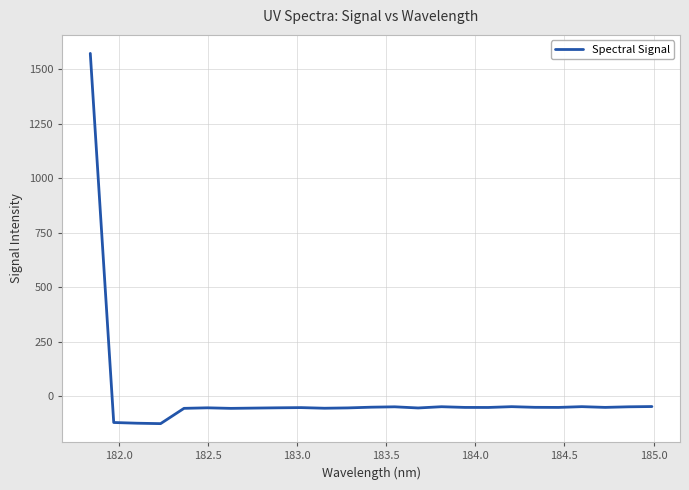

What is the smallest value displayed?

-125.7